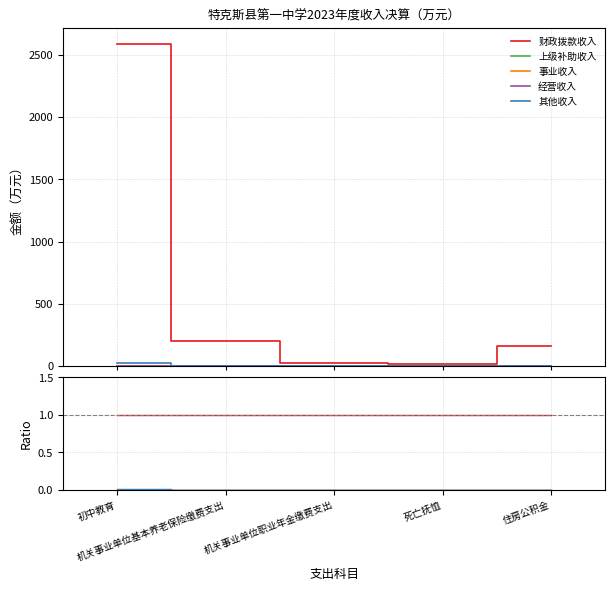

Is it true that 事业收入 equals 0.0 at 机关事业单位基本养老保险缴费支出?

True